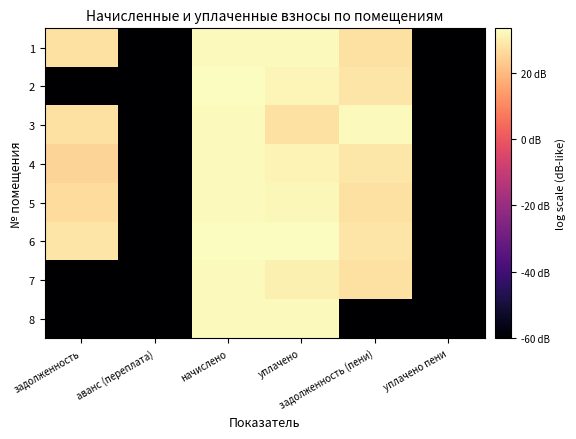

How many data points does each series have?

6